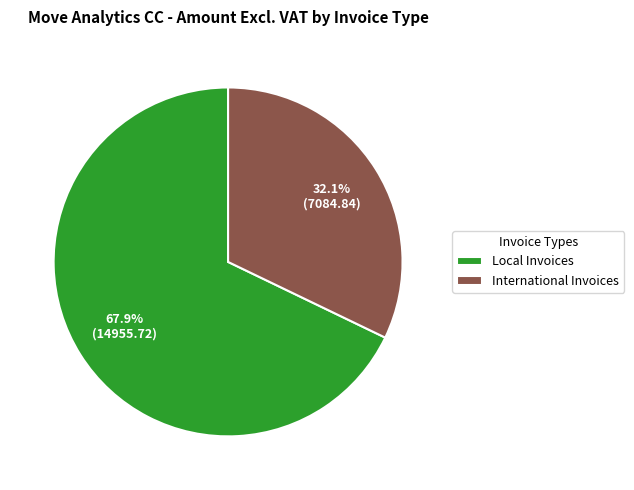

Between International Invoices and Local Invoices, which is larger?

Local Invoices